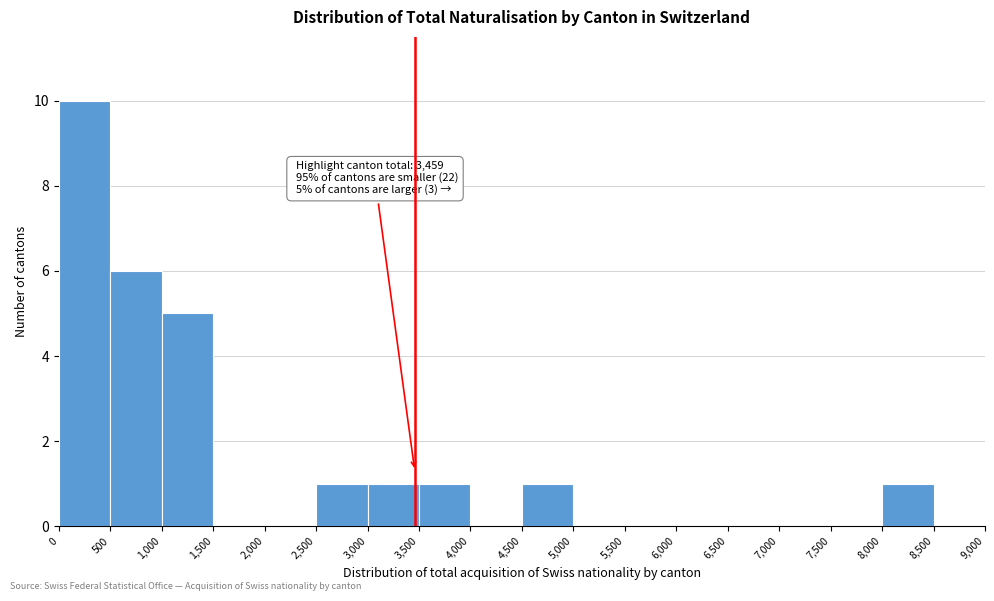

Which range on the x-axis has the tallest bar?

0 to 500